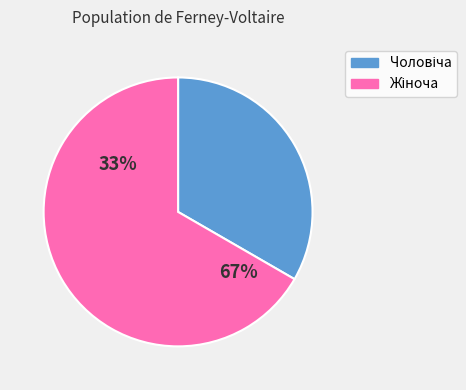

What percentage do Жіноча and Чоловіча together represent?

100.0%